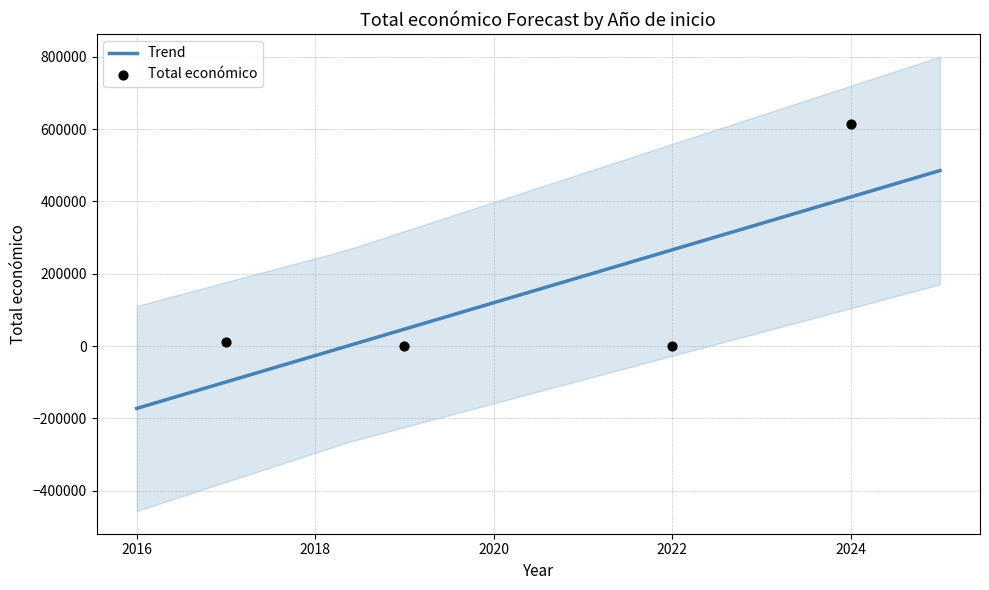

Between 2022 and 2024, which is larger?

2024